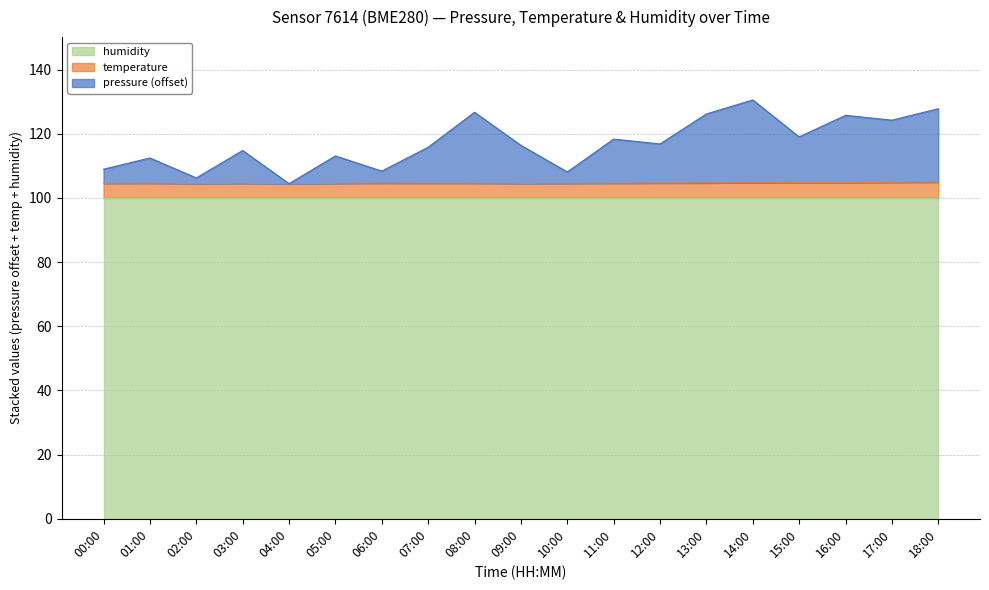

What is the highest value of the humidity series?

100.0